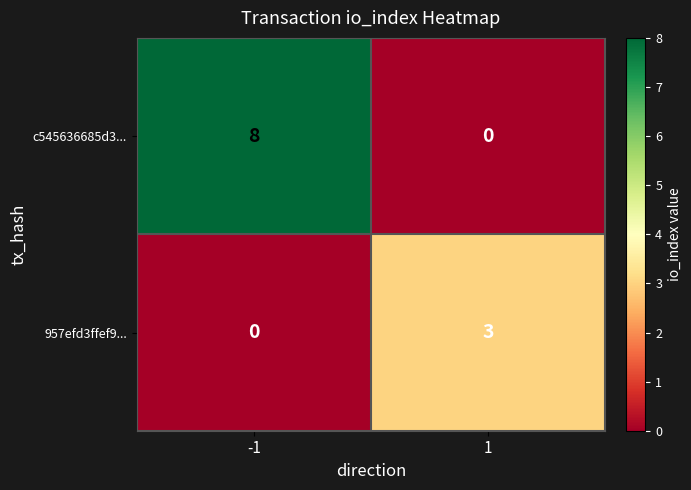

What is the maximum value shown in the chart?

8